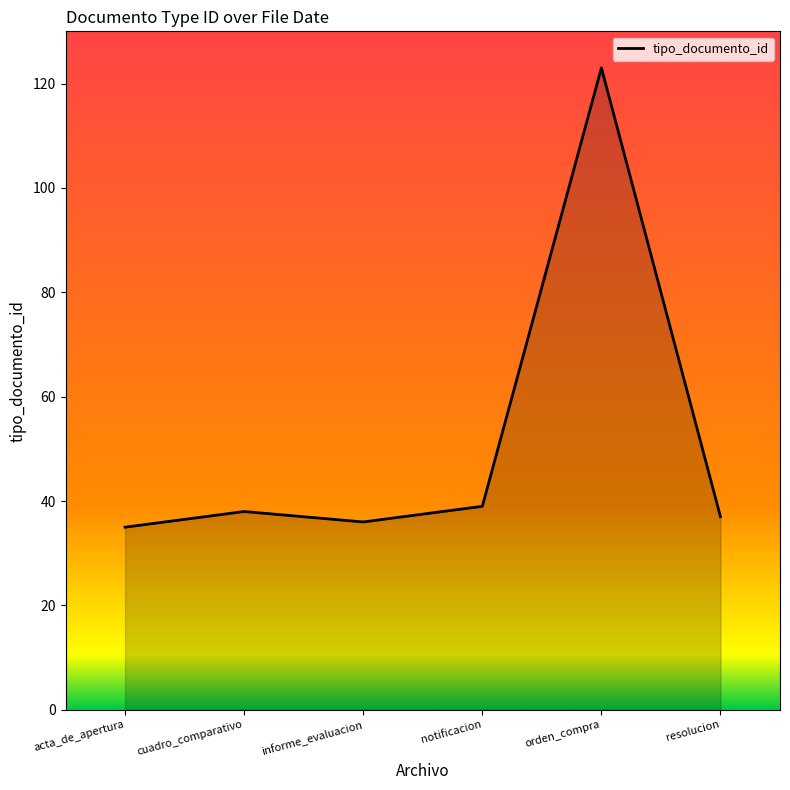

Reading left to right, transcribe all the data shown in this chart.

acta_de_apertura=35	cuadro_comparativo=38	informe_evaluacion=36	notificacion=39	orden_compra=123	resolucion=37